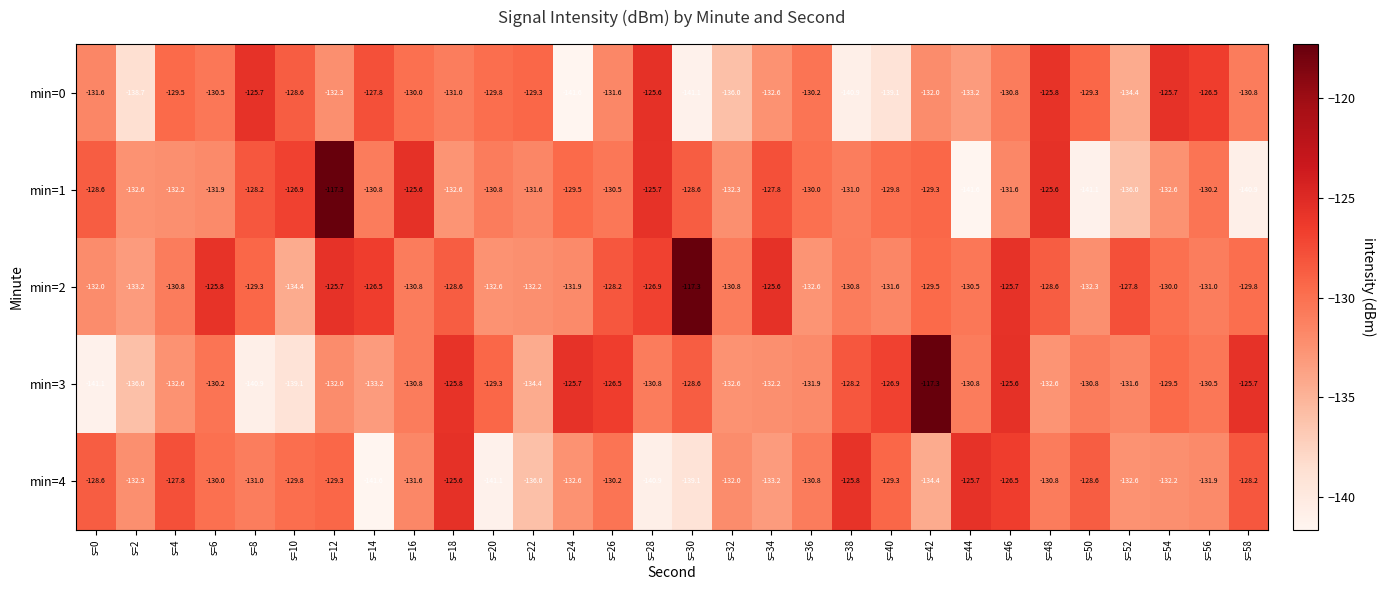

Between s=10 and s=30, which series saw the biggest shift?

min=2